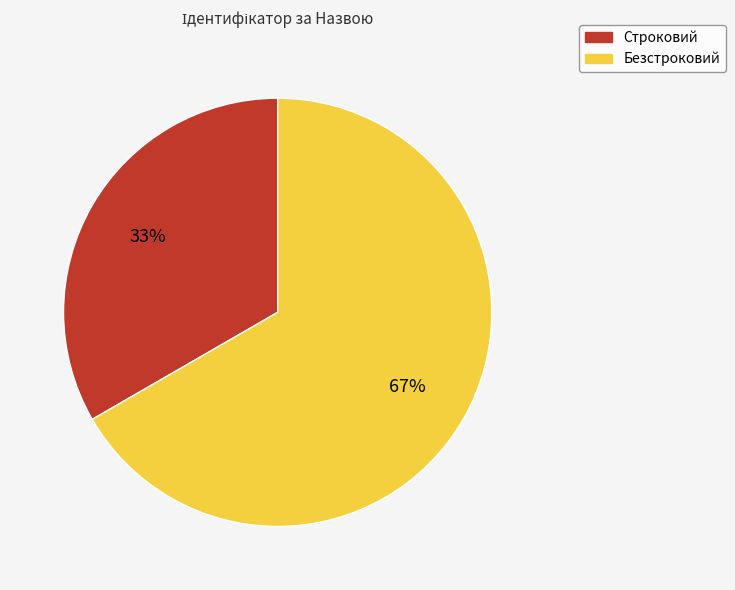

The Безстроковий slice represents 67% of the pie. True or false?

True